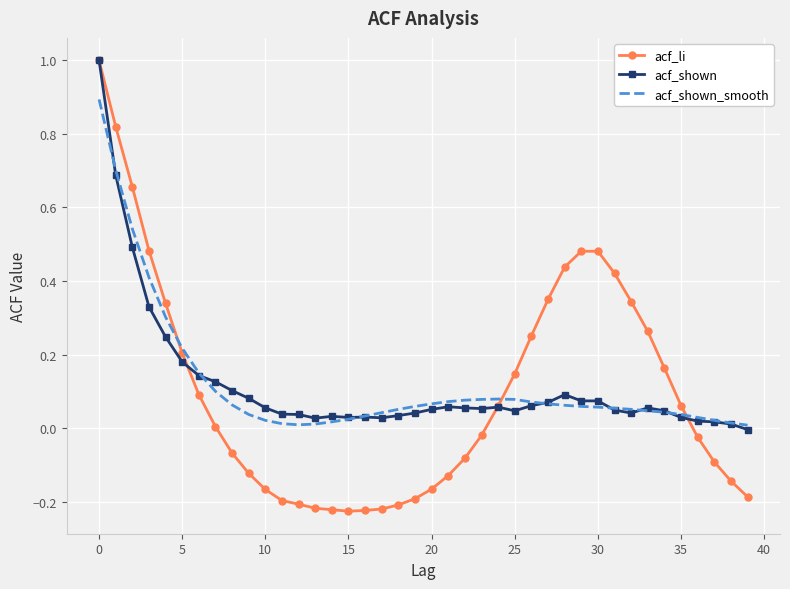

What is the highest value of the acf_shown series?

1.0